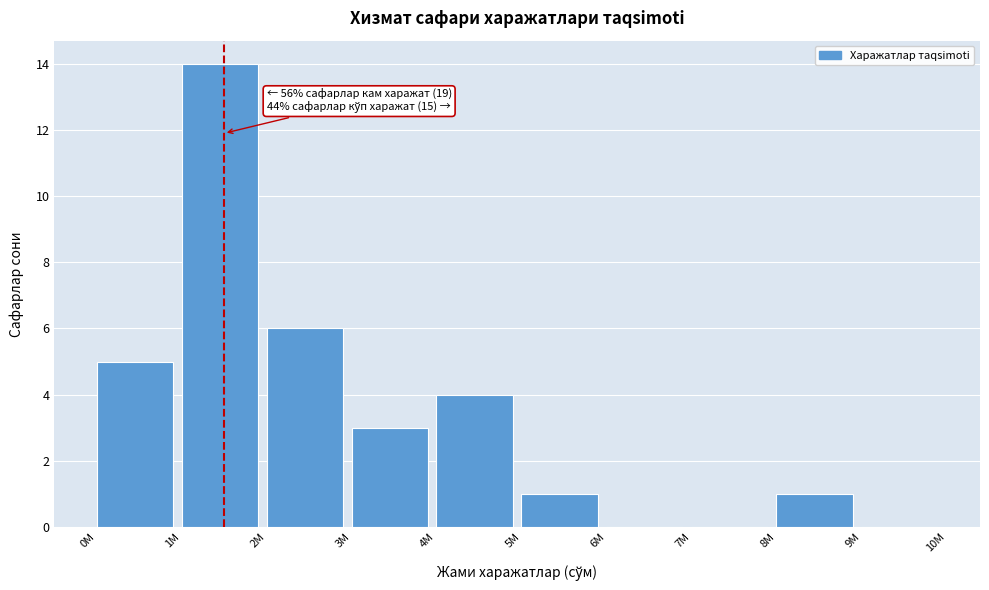

Reading left to right, extract all data points from this chart.

0M=5	1M=14	2M=6	3M=3	4M=4	5M=1	6M=0	7M=0	8M=1	9M=0